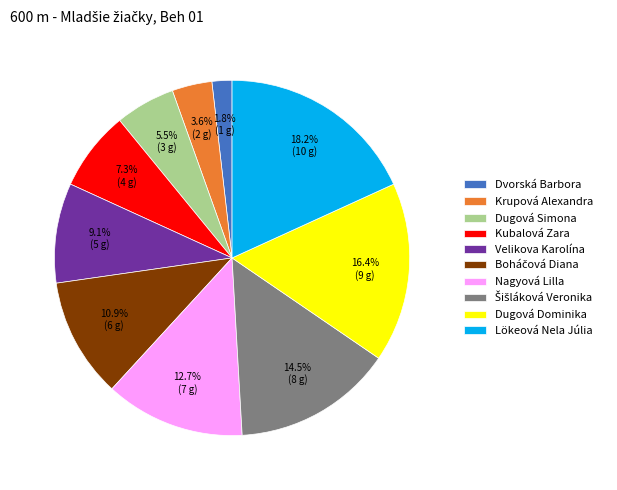

To the nearest percent, what percentage of the pie is Velikova Karolína?

9%